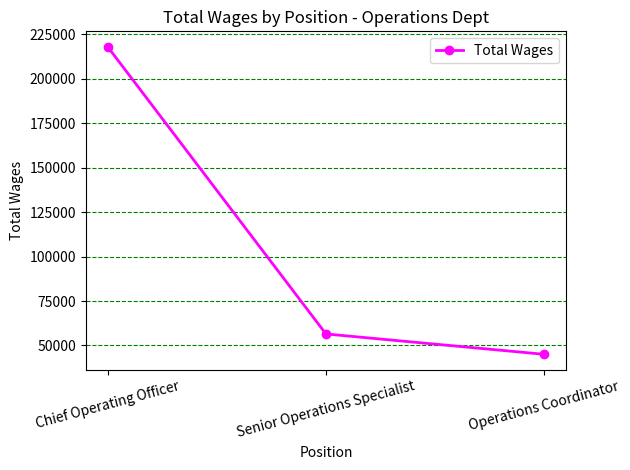

Which label corresponds to the smallest value in the chart?

Operations Coordinator